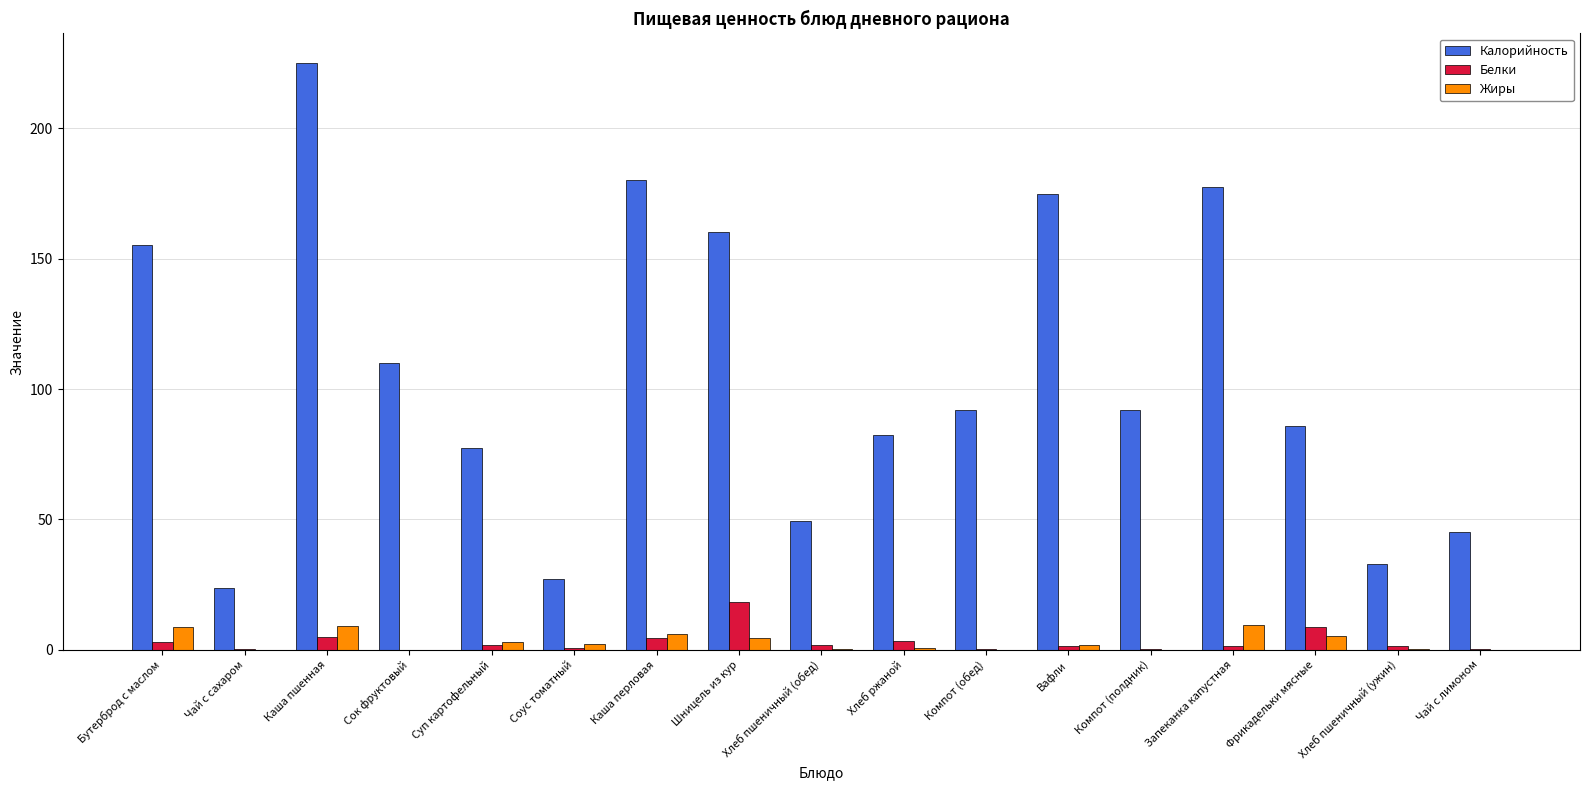

Which series has the largest total across all categories?

Калорийность